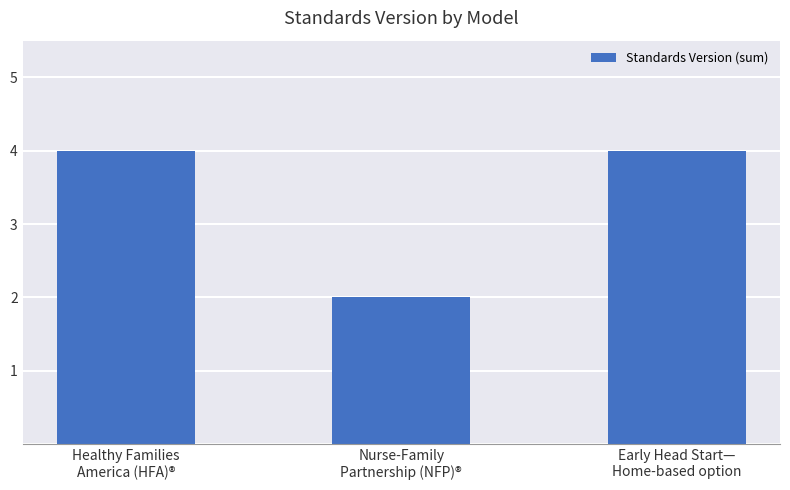

How many series are shown in this chart?

1